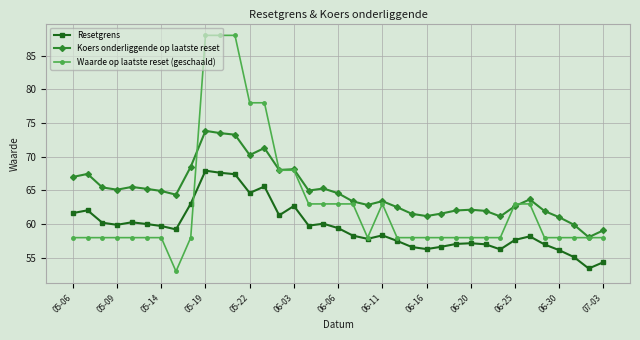

Which series has the widest spread of values?

Waarde op laatste reset (geschaald)